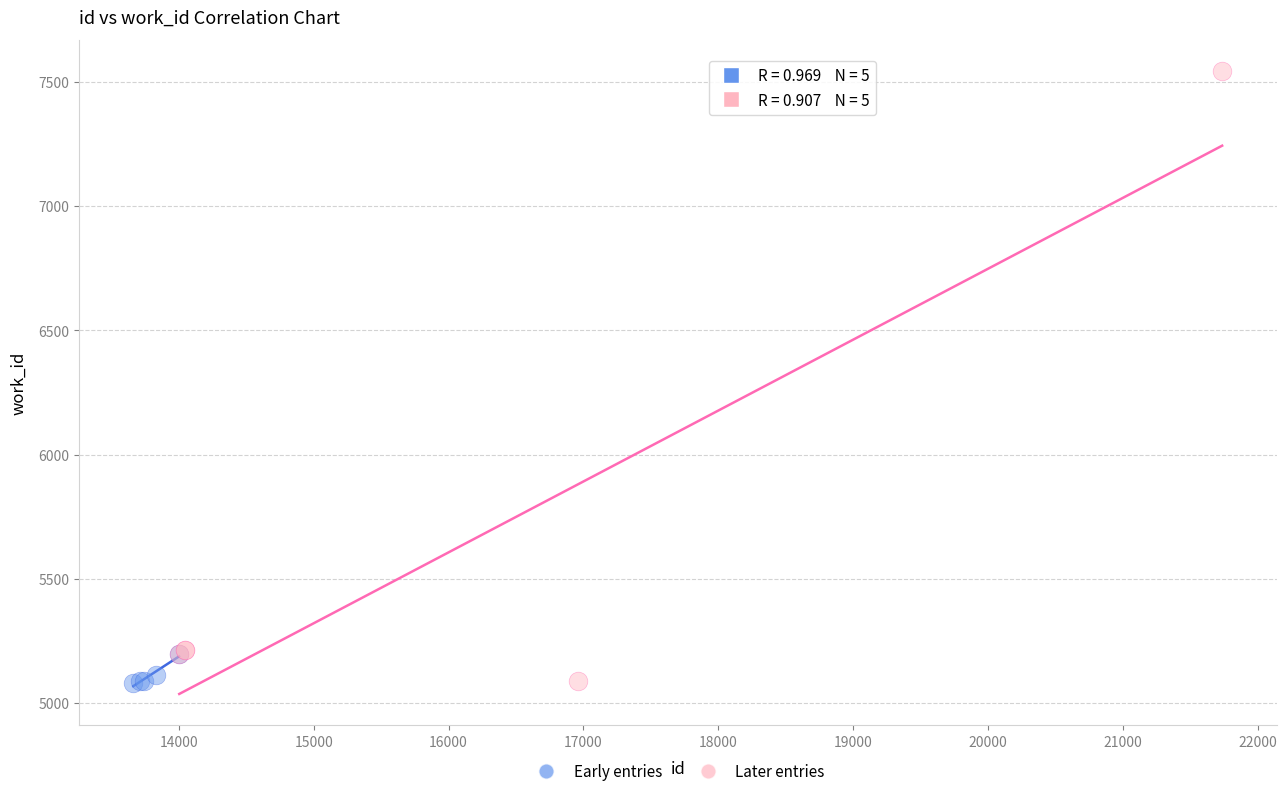

Which series has the widest spread of Y values?

Later entries